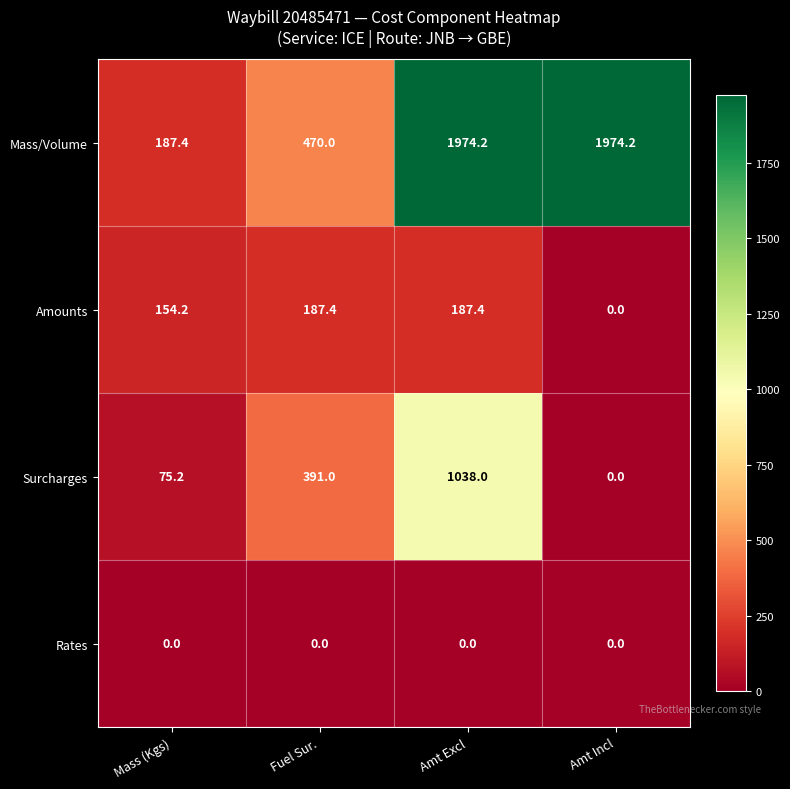

What is the sum of the Surcharges values at Fuel Sur. and Amt Incl?

391.0